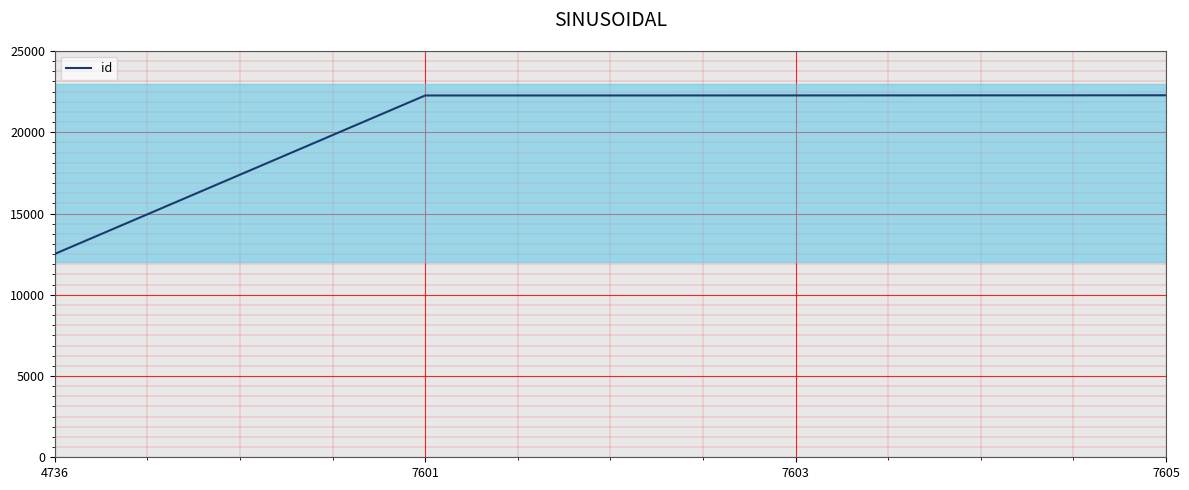

The chart shows a value of 22275 at 7605. True or false?

True